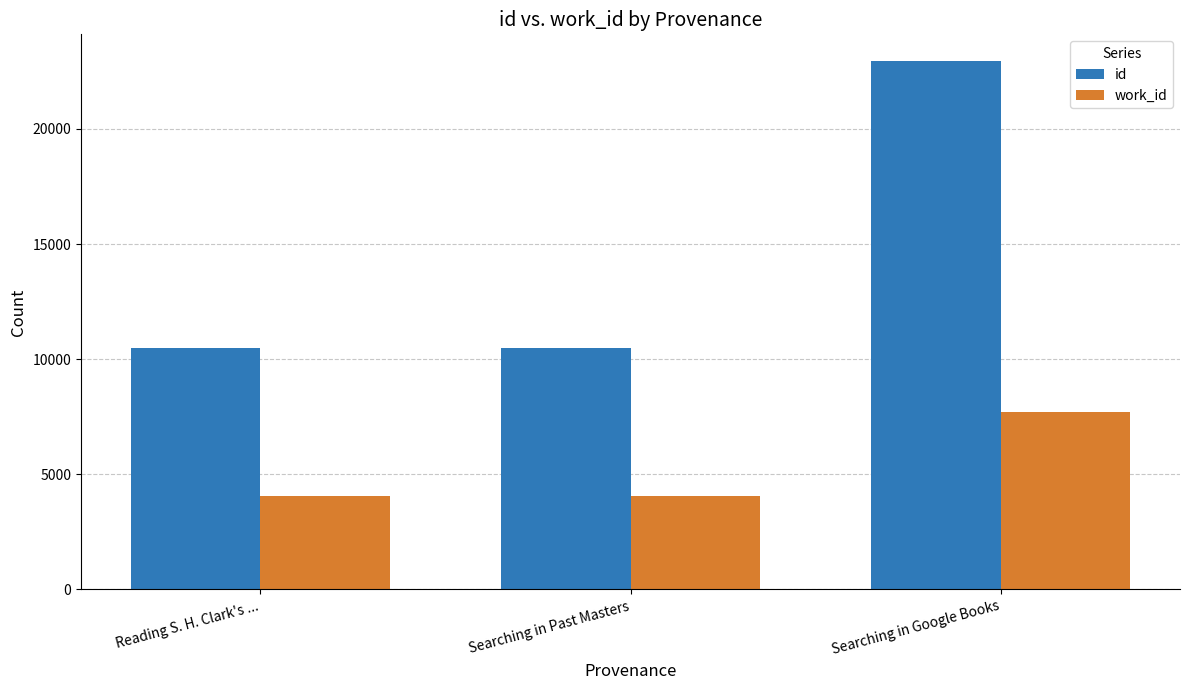

What is the difference between the highest and lowest values at Searching in Google Books?

15254